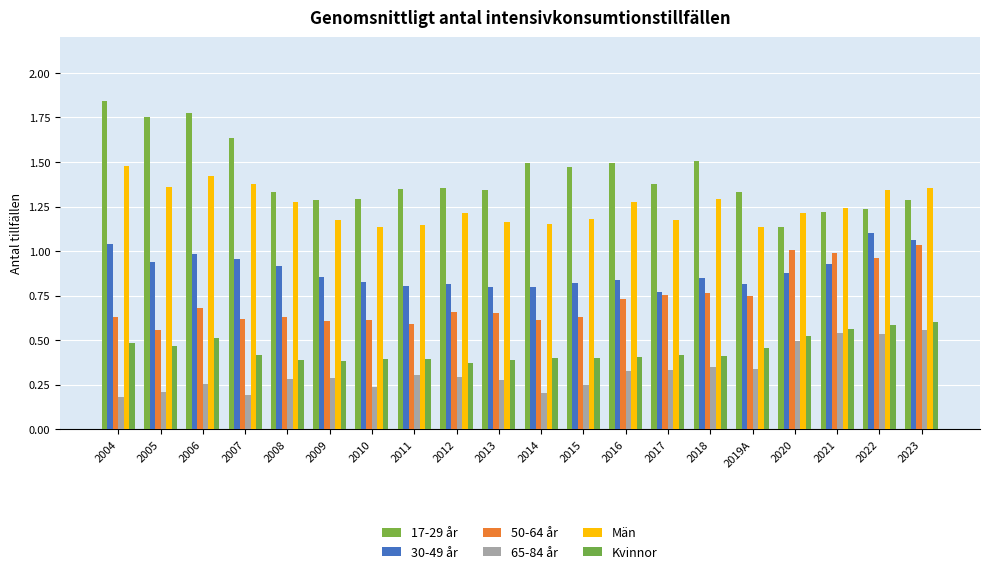

Reading left to right, transcribe all the data shown in this chart.

17-29 år: 1.8	1.8	1.8	1.6	1.3	1.3	1.3	1.3	1.4	1.3	1.5	1.5	1.5	1.4	1.5	1.3	1.1	1.2	1.2	1.3
30-49 år: 1.0	0.9	1.0	1.0	0.9	0.9	0.8	0.8	0.8	0.8	0.8	0.8	0.8	0.8	0.9	0.8	0.9	0.9	1.1	1.1
50-64 år: 0.6	0.6	0.7	0.6	0.6	0.6	0.6	0.6	0.7	0.7	0.6	0.6	0.7	0.8	0.8	0.7	1.0	1.0	1.0	1.0
65-84 år: 0.2	0.2	0.3	0.2	0.3	0.3	0.2	0.3	0.3	0.3	0.2	0.3	0.3	0.3	0.3	0.3	0.5	0.5	0.5	0.6
Män: 1.5	1.4	1.4	1.4	1.3	1.2	1.1	1.1	1.2	1.2	1.2	1.2	1.3	1.2	1.3	1.1	1.2	1.2	1.3	1.4
Kvinnor: 0.5	0.5	0.5	0.4	0.4	0.4	0.4	0.4	0.4	0.4	0.4	0.4	0.4	0.4	0.4	0.5	0.5	0.6	0.6	0.6